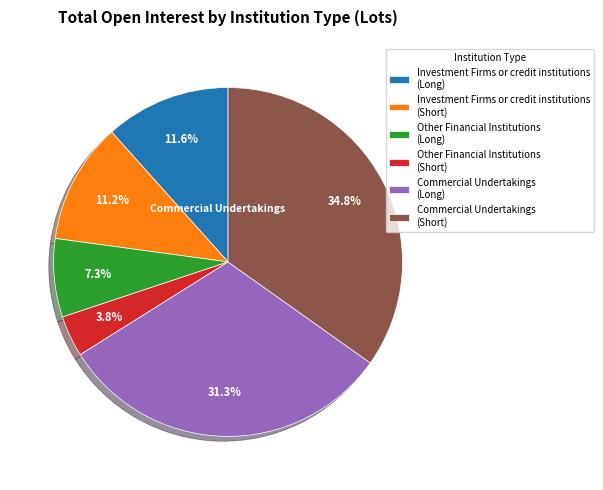

Is there any slice that represents more than half of the pie?

No